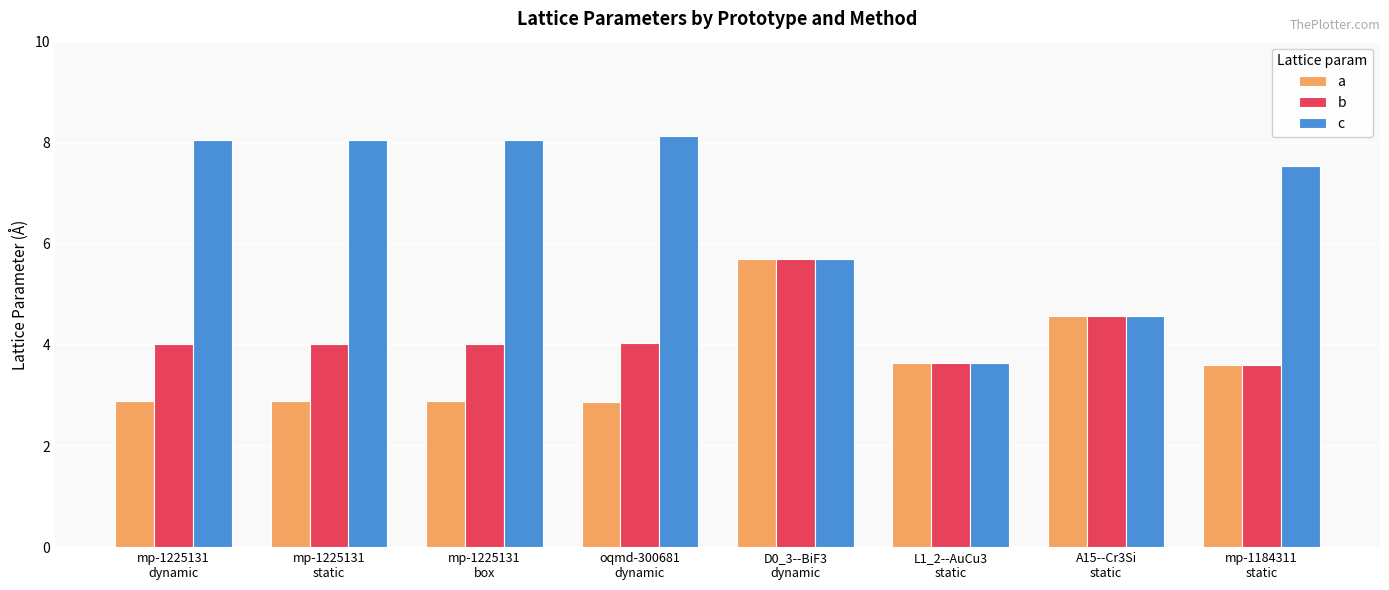

What are all the series names shown in the legend?

a, b, c